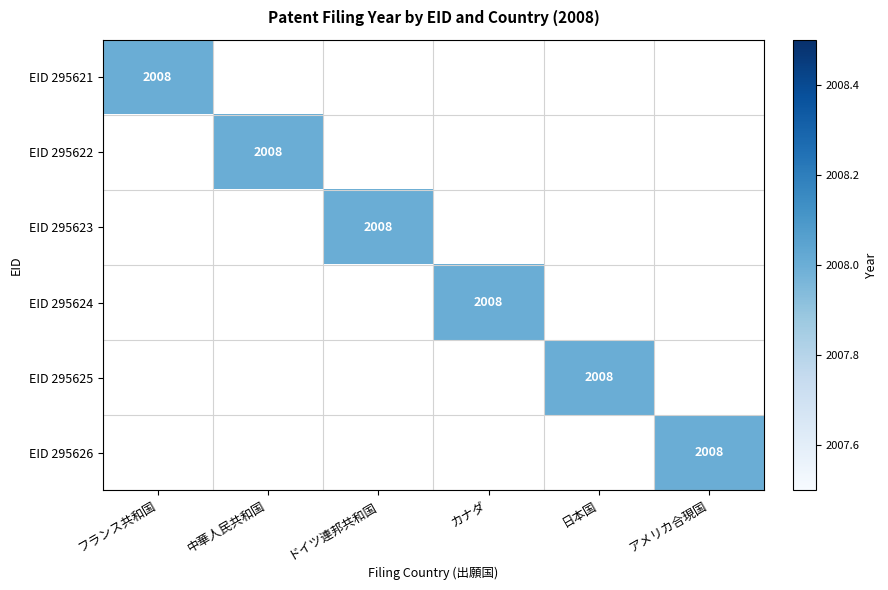

What is the greatest value displayed?

2008